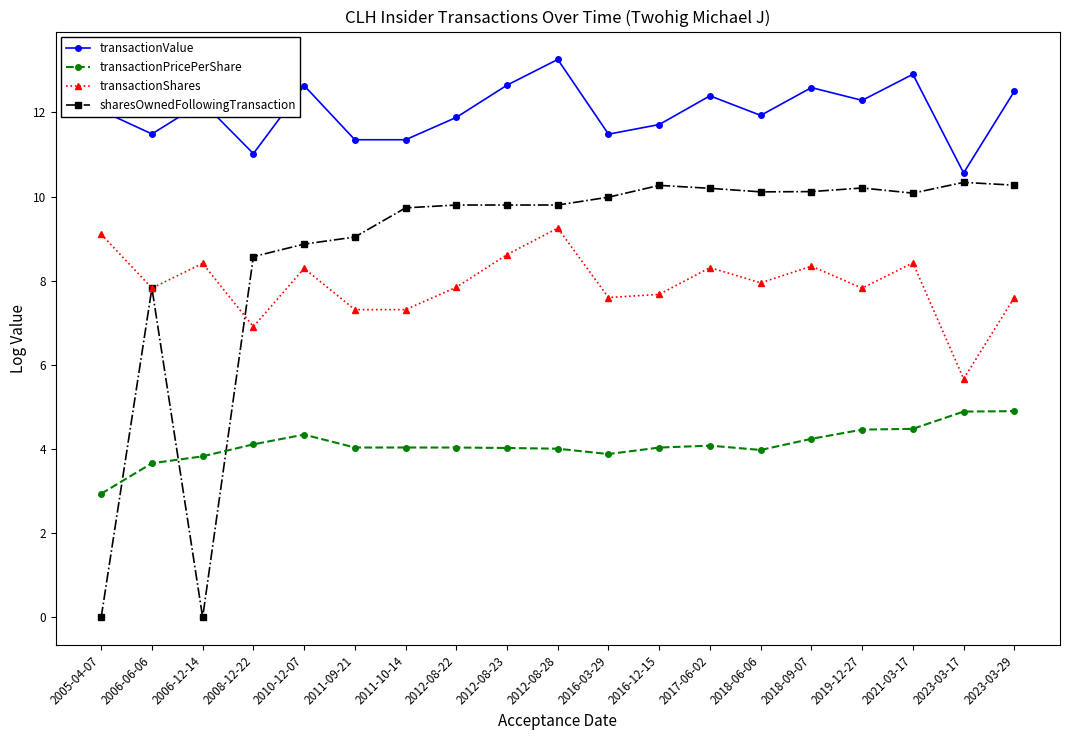

Which series has the largest total across all categories?

transactionValue